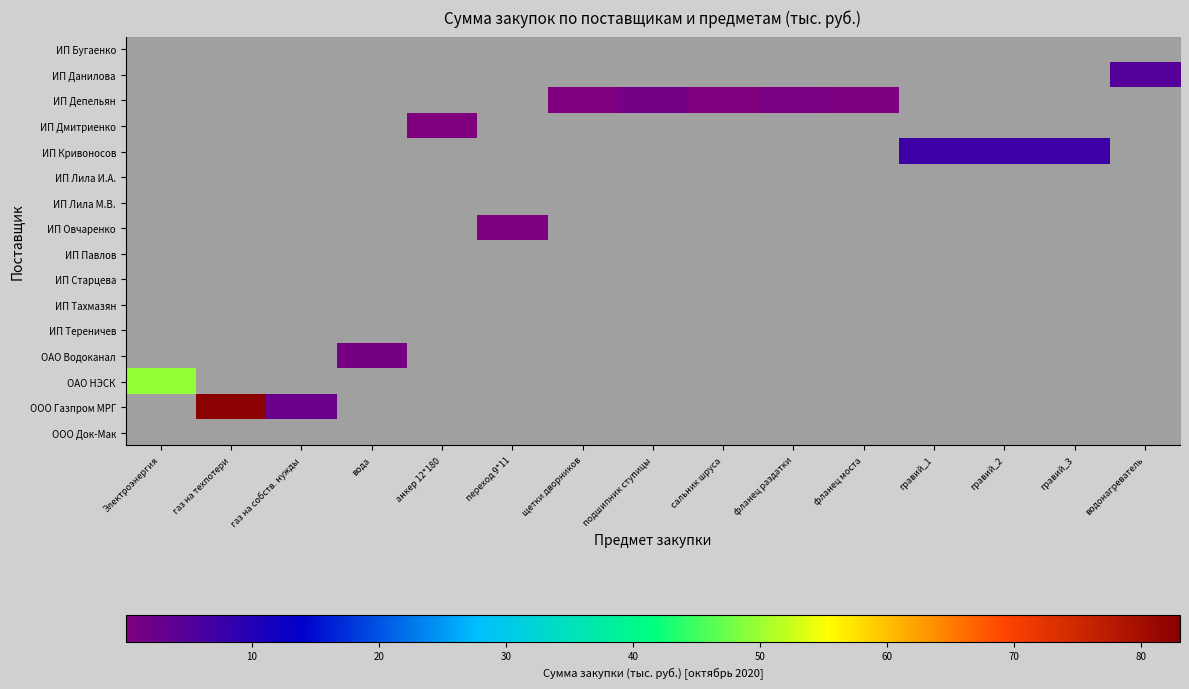

What is the total value across all series at Электроэнергия?

49.4